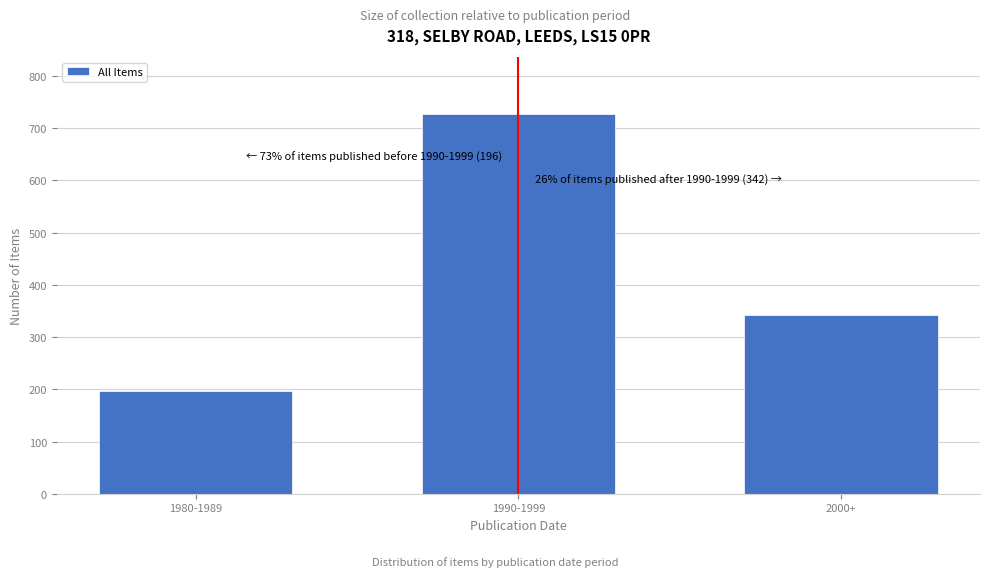

Reading left to right, what are all the values shown in this chart?

196	727	342